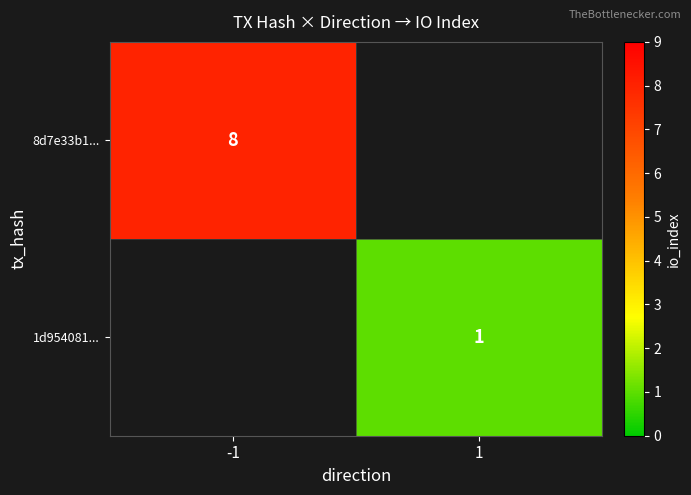

Is the value of 1d954081... at 1 greater than the value of 8d7e33b1... at -1?

No